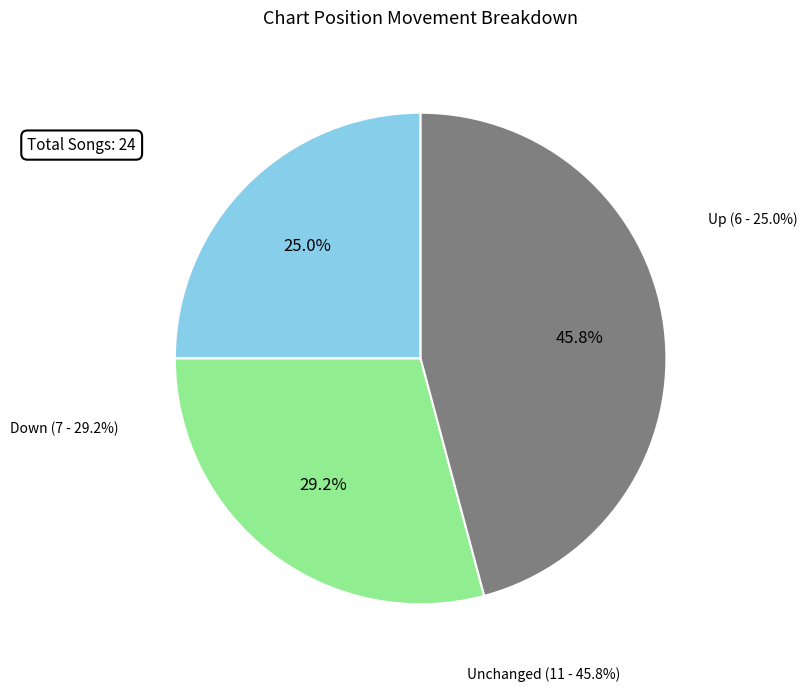

What is the ratio of the value at - to the value at up?

1.8